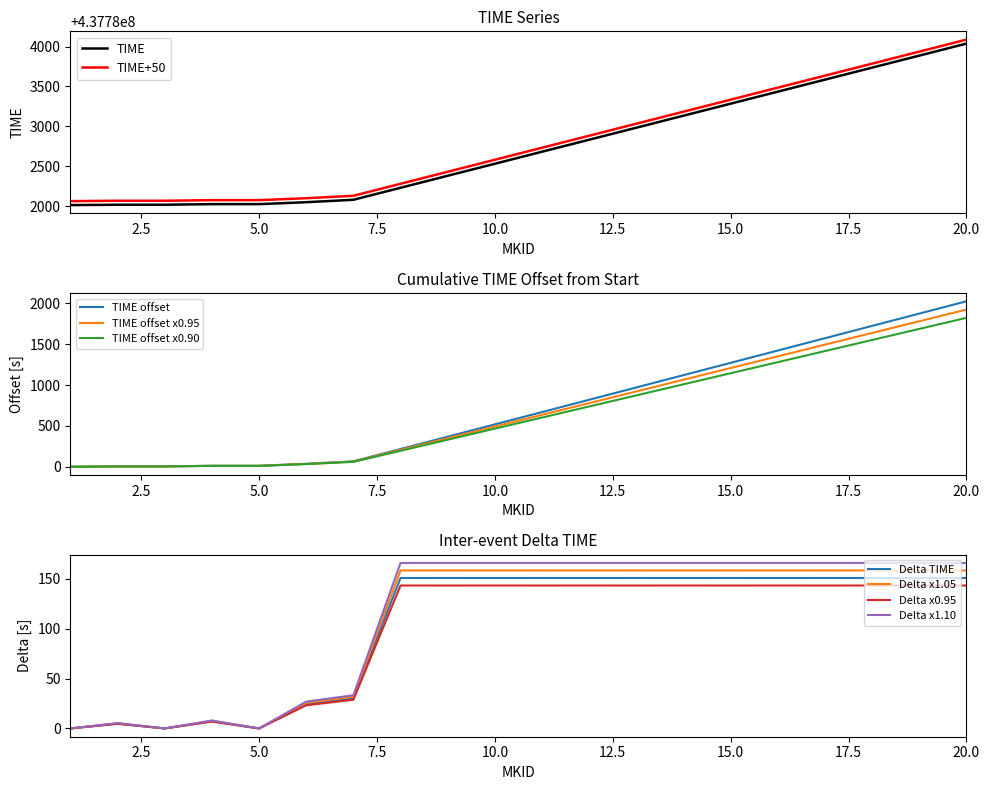

Which category has the highest value across all series?

20